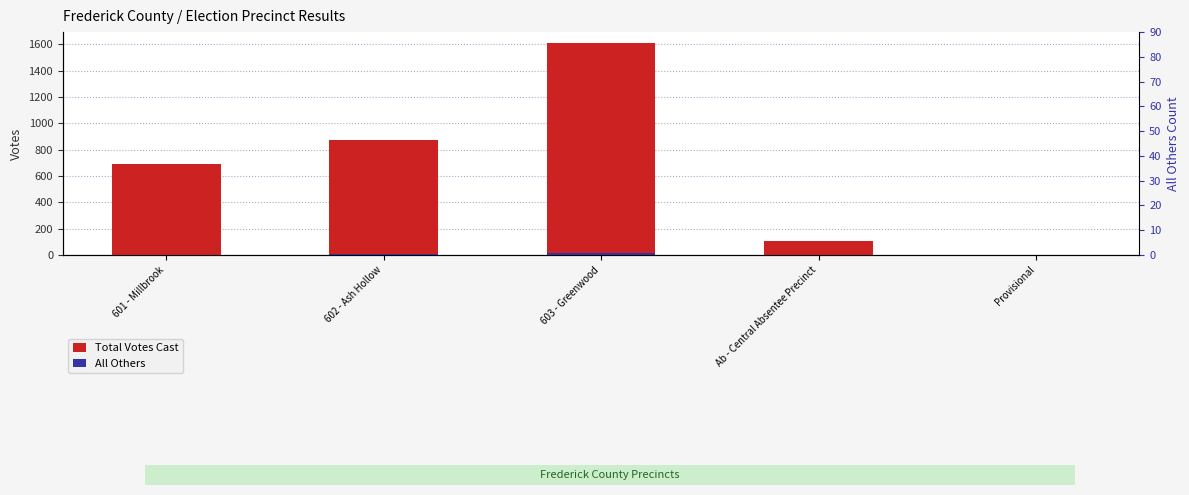

What is the maximum value shown in the chart?

1611